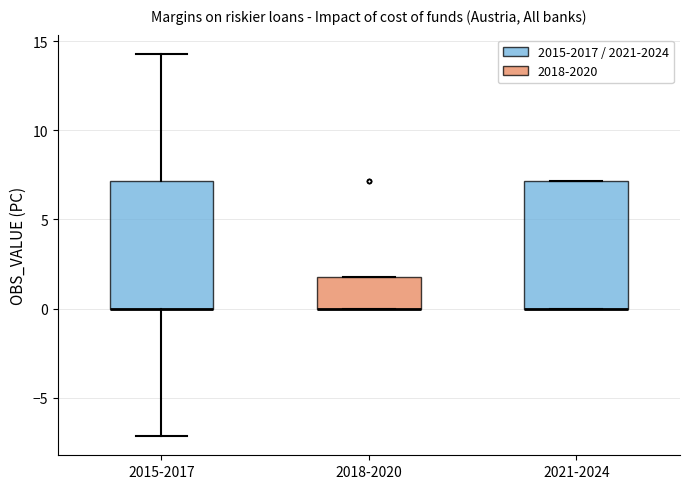

Where does the lower whisker of the box for 2015-2017 end on the y-axis? The values are not printed on the chart, so give them approximately, as read against the axis.

-7.0